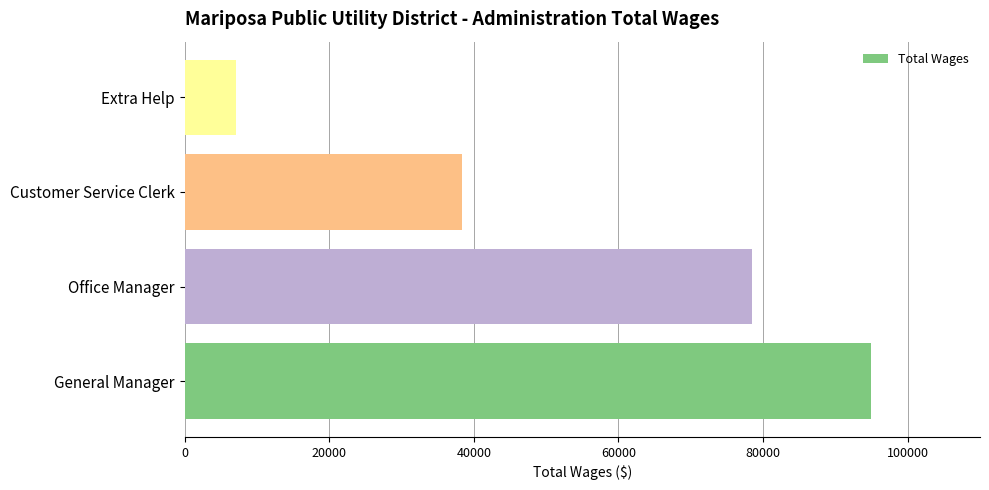

What is the difference between the maximum and minimum values?

87860